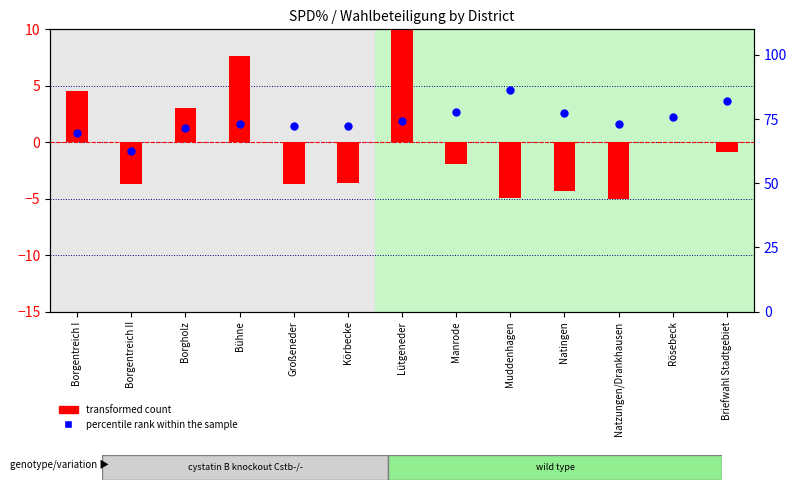

At which category is the sum across all series the highest?

Lütgeneder